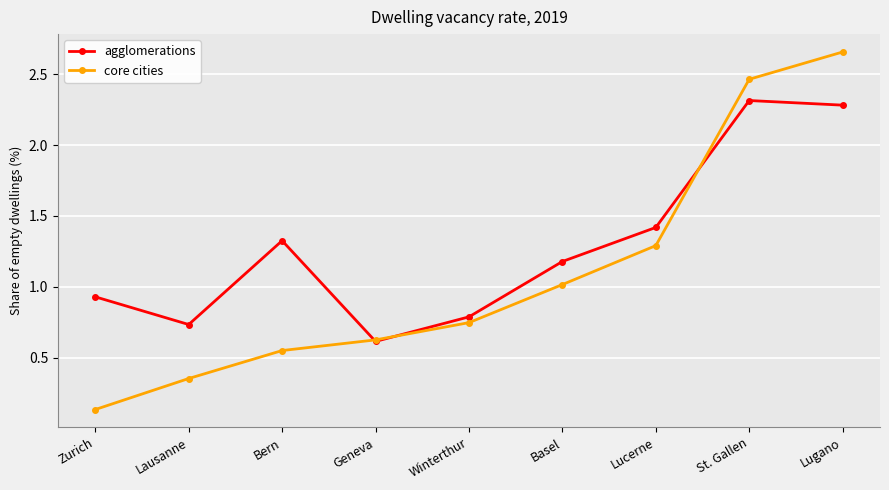

How many lines are shown in the chart?

2